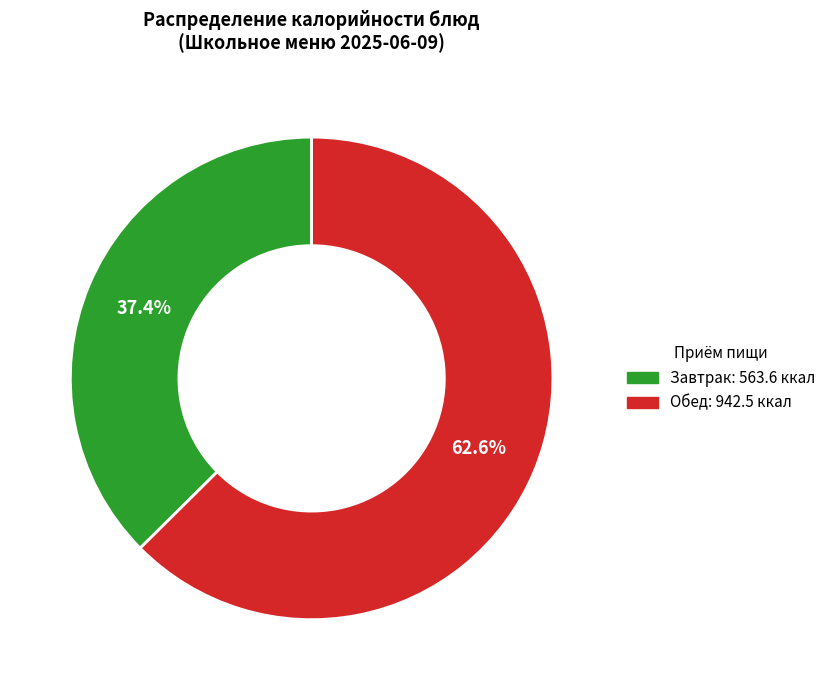

Does any single category account for the majority?

Yes